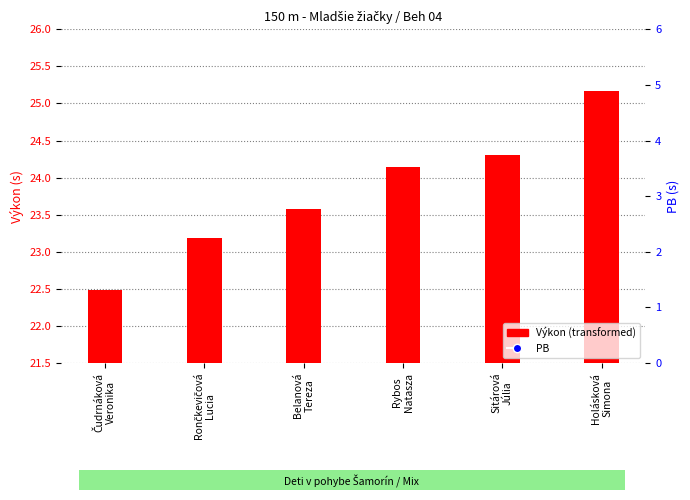

Which series has the largest Y range (max minus min)?

Výkon